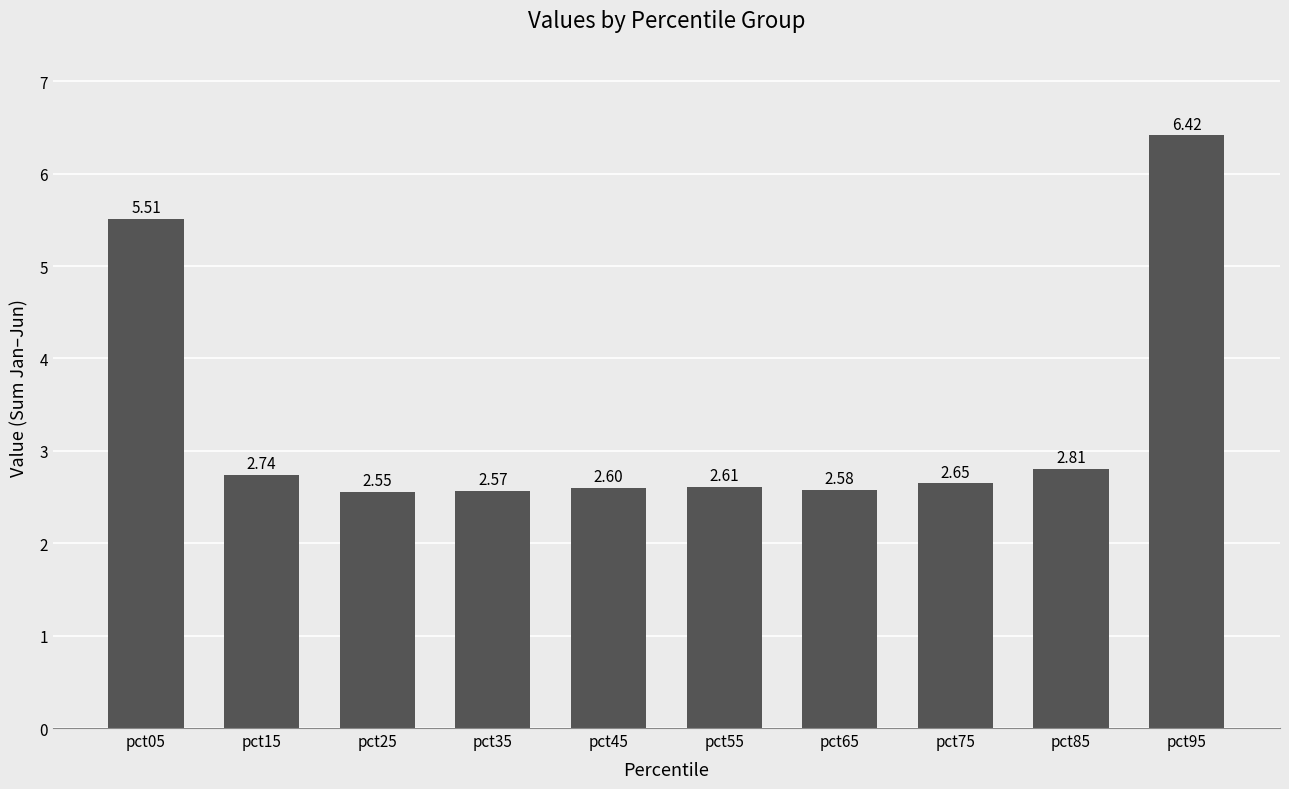

What is the difference between the values at pct55 and pct05?

2.9